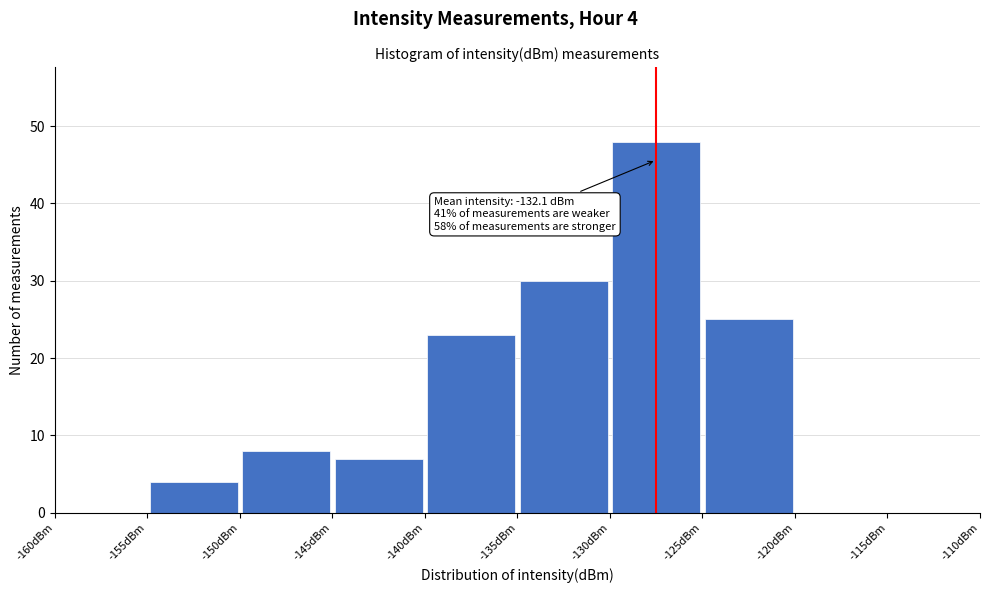

Which range on the x-axis has the tallest bar?

-130 to -125